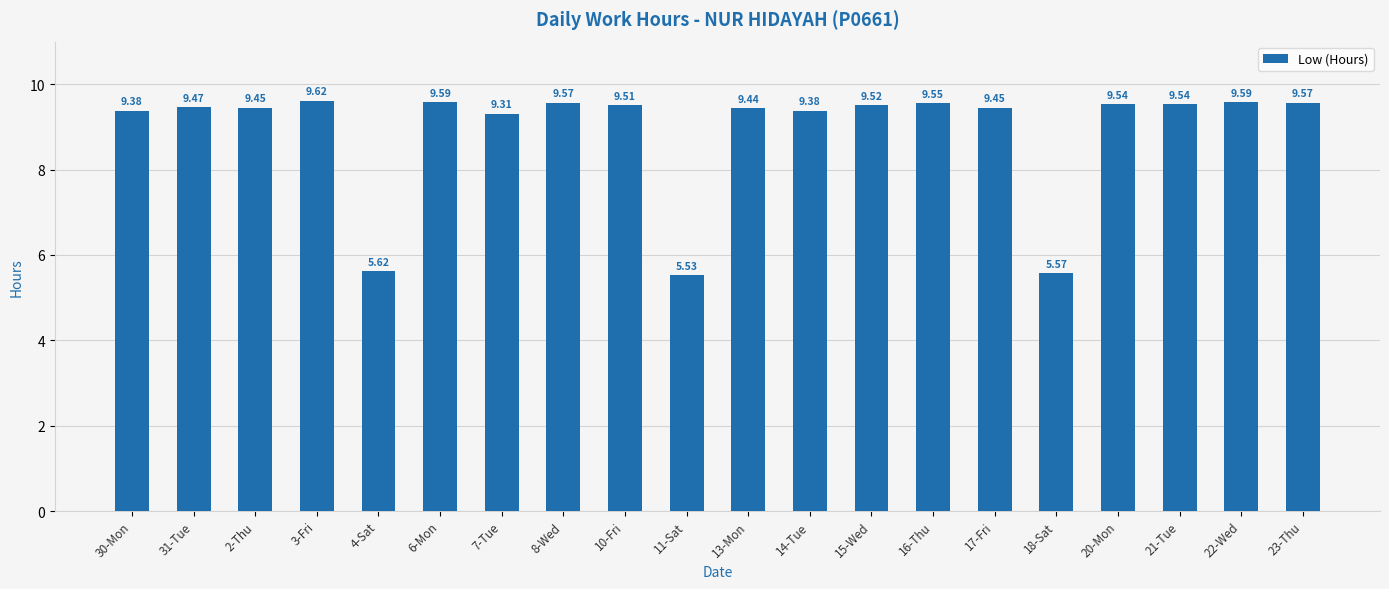

Between 4-Sat and 23-Thu, which is larger?

23-Thu